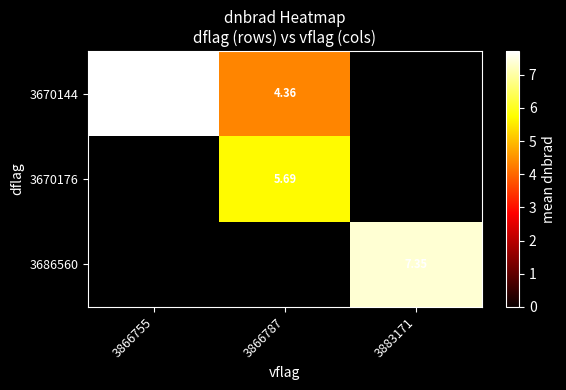

List the series in order of their overall mean, lowest first.

3670144, 3670176, 3686560